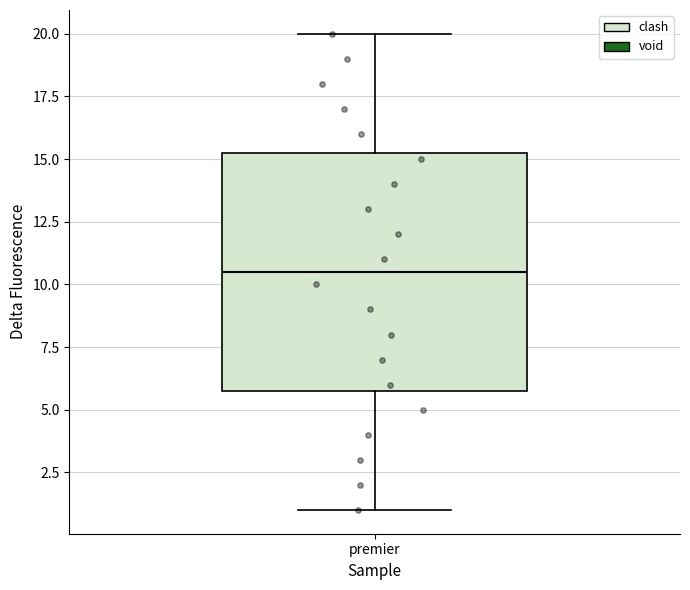

Transcribe this box plot: give where the median line is, the range the box spans, and where the two whiskers end, as read against the y-axis. The values are not printed on the chart, so give them approximately, as read against the axis.

median 10.5, box 6.0 to 15.5, whiskers 1.0 to 20.0